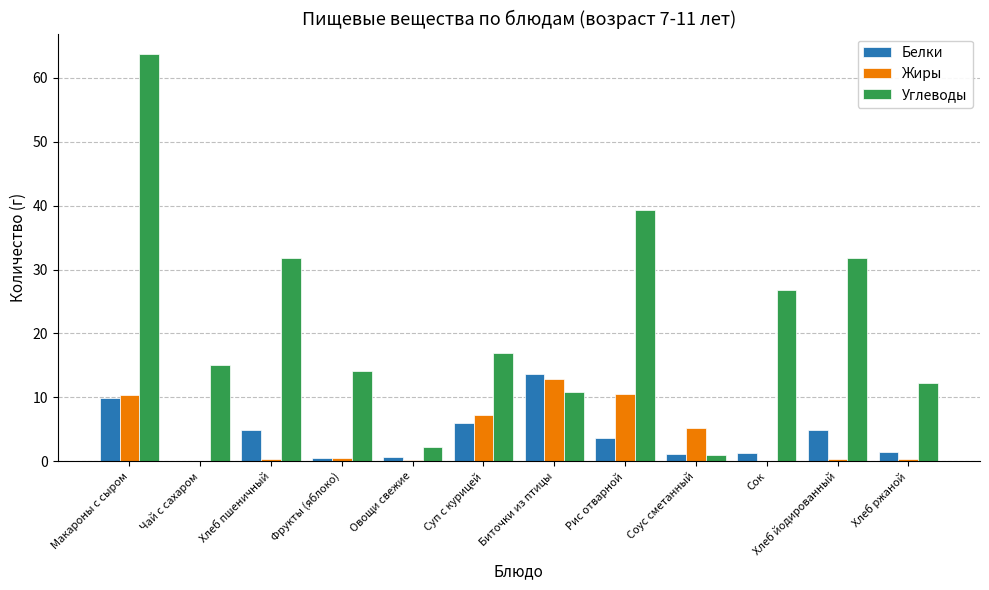

Read the Углеводы value at Чай с сахаром.

15.0